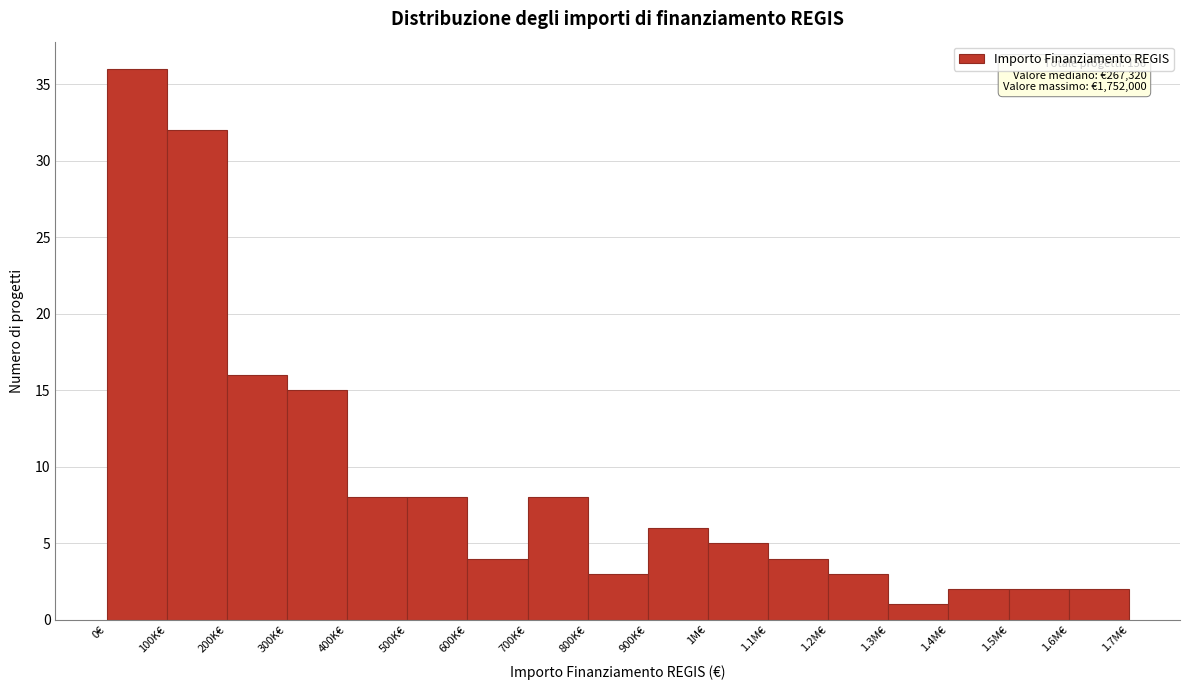

Reading left to right, list all the values displayed in this chart.

36	32	16	15	8	8	4	8	3	6	5	4	3	1	2	2	2